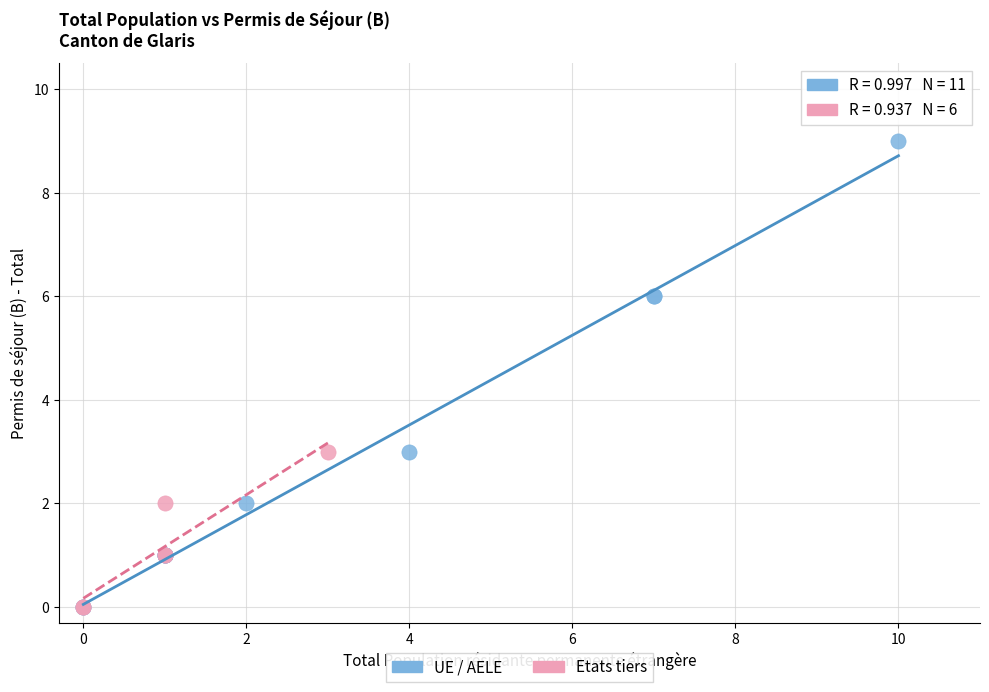

Which series reaches the maximum Y coordinate?

UE / AELE